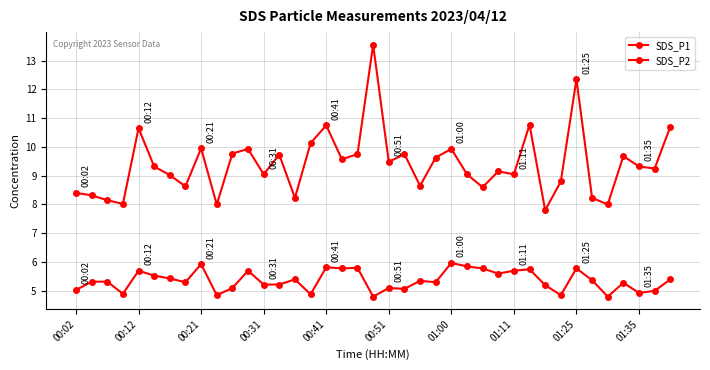

How many lines are shown in the chart?

2